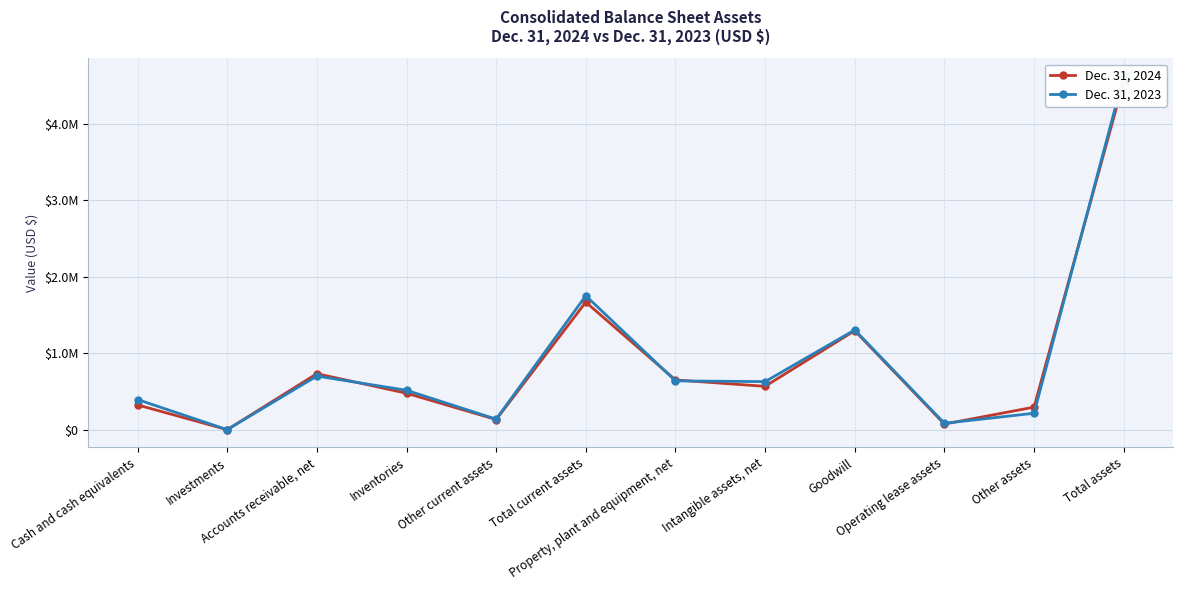

At which category does the chart reach its minimum across all series?

Investments